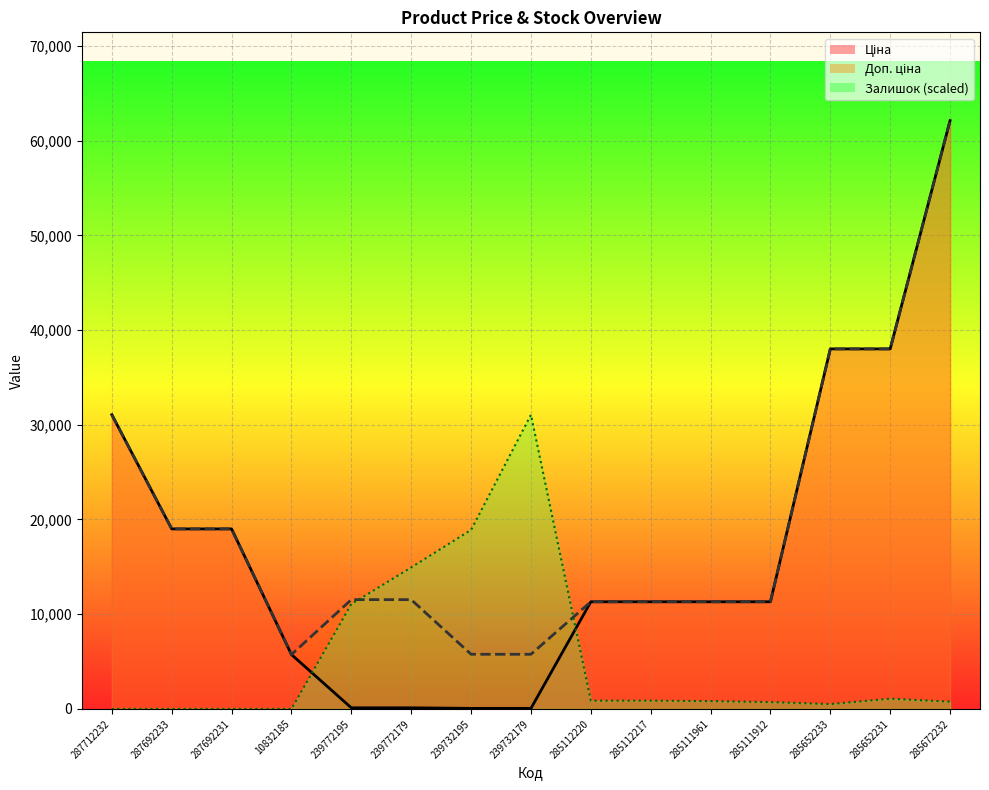

List the series in order of their peak value, lowest first.

Залишок, Ціна, Доп. ціна